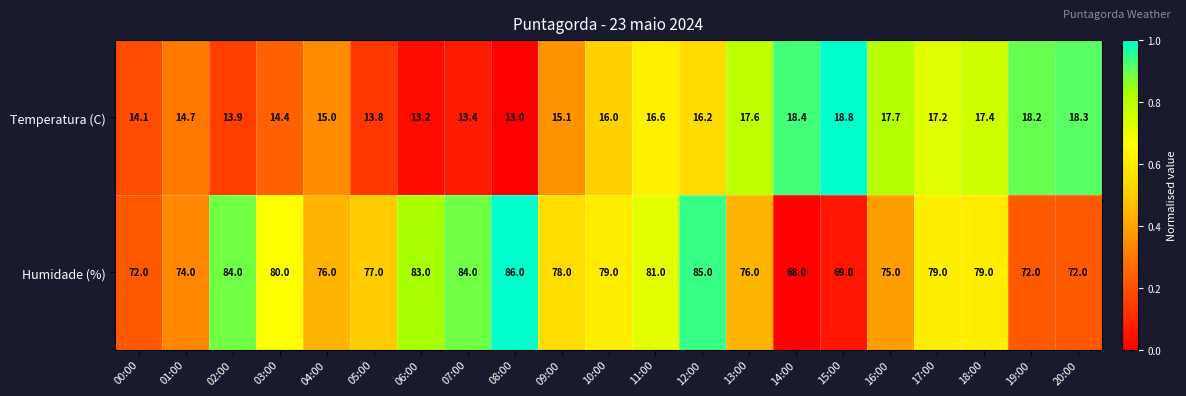

What is the sum of the Temperatura (C) values at 11:00 and 06:00?

29.8